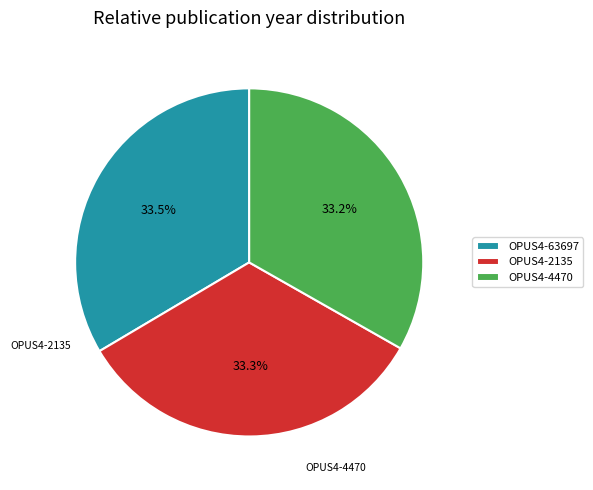

How many segments does this pie chart have?

3